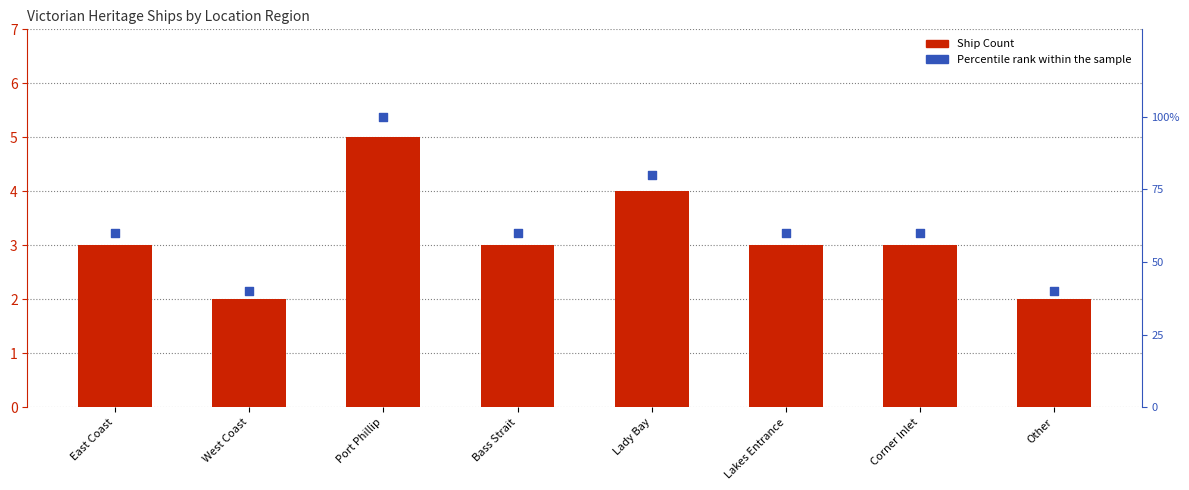

At which category is the sum across all series the highest?

Port Phillip